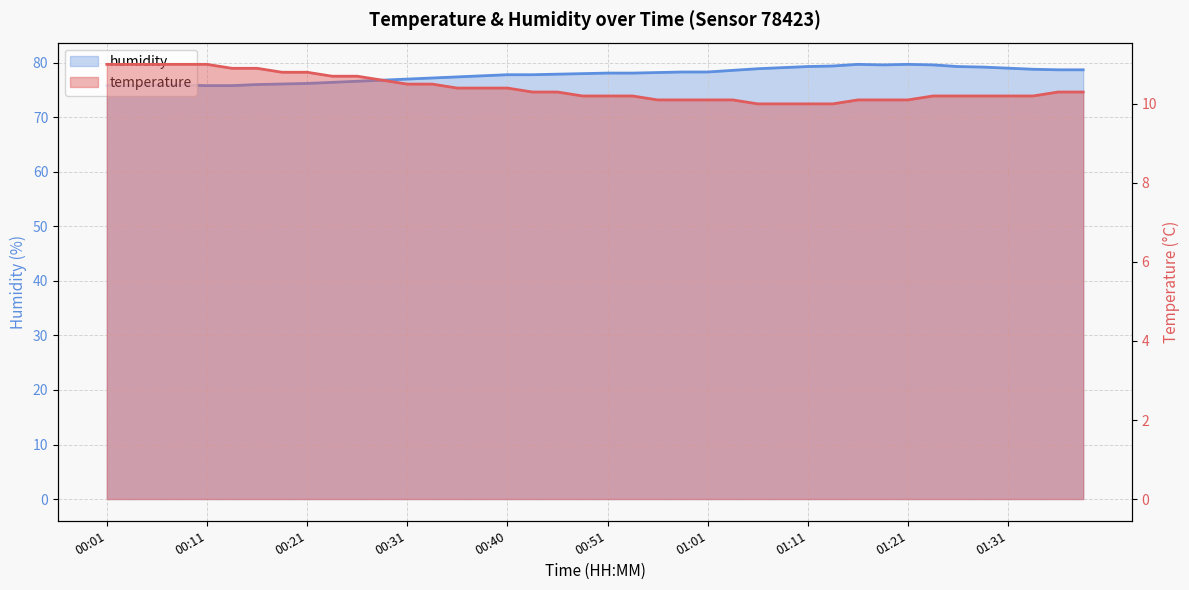

Between 00:21 and 00:48, which series saw the biggest shift?

humidity